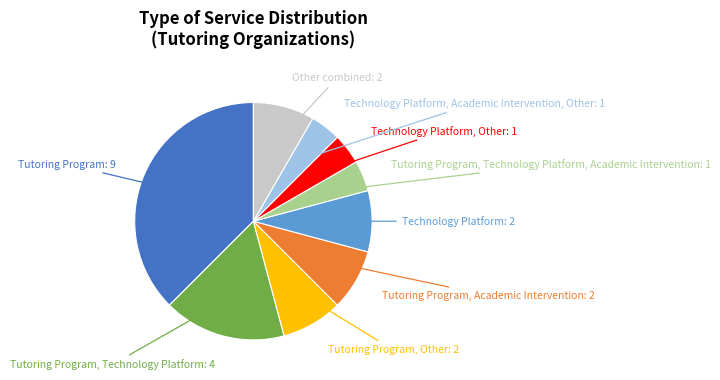

Is there a majority slice in this chart?

No